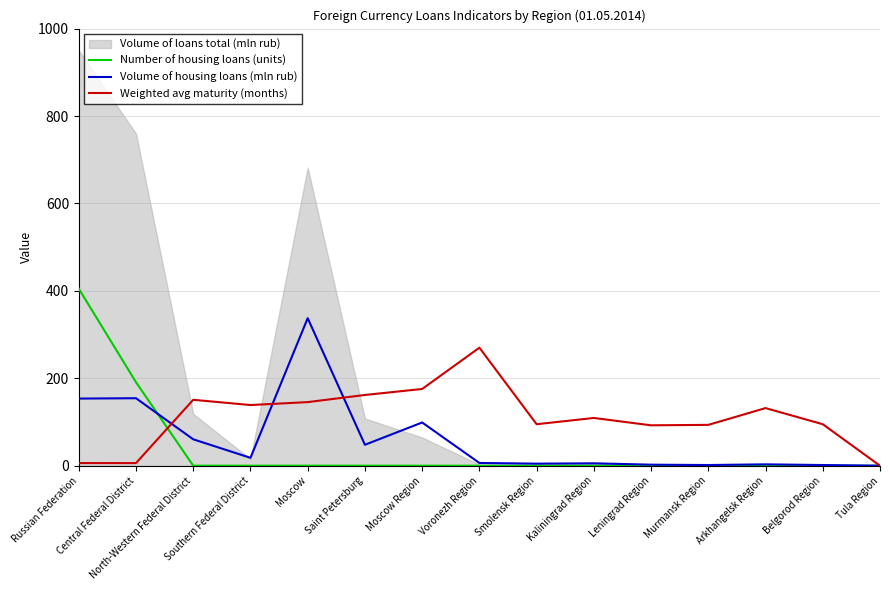

Which category has the lowest value in the Number of housing loans (units) series?

Tula Region